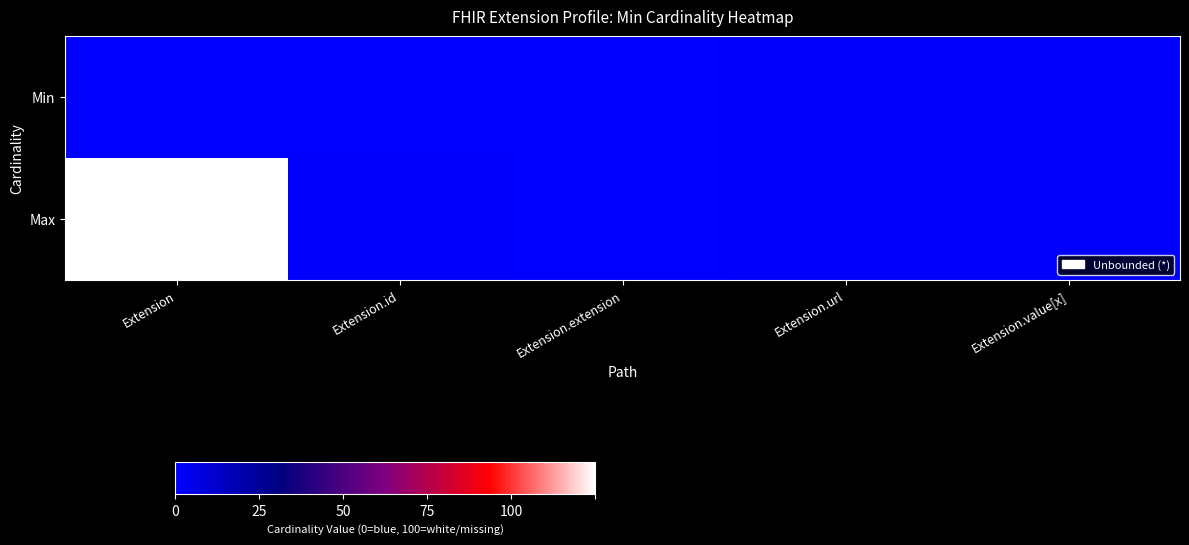

Count the number of data series in this chart.

2